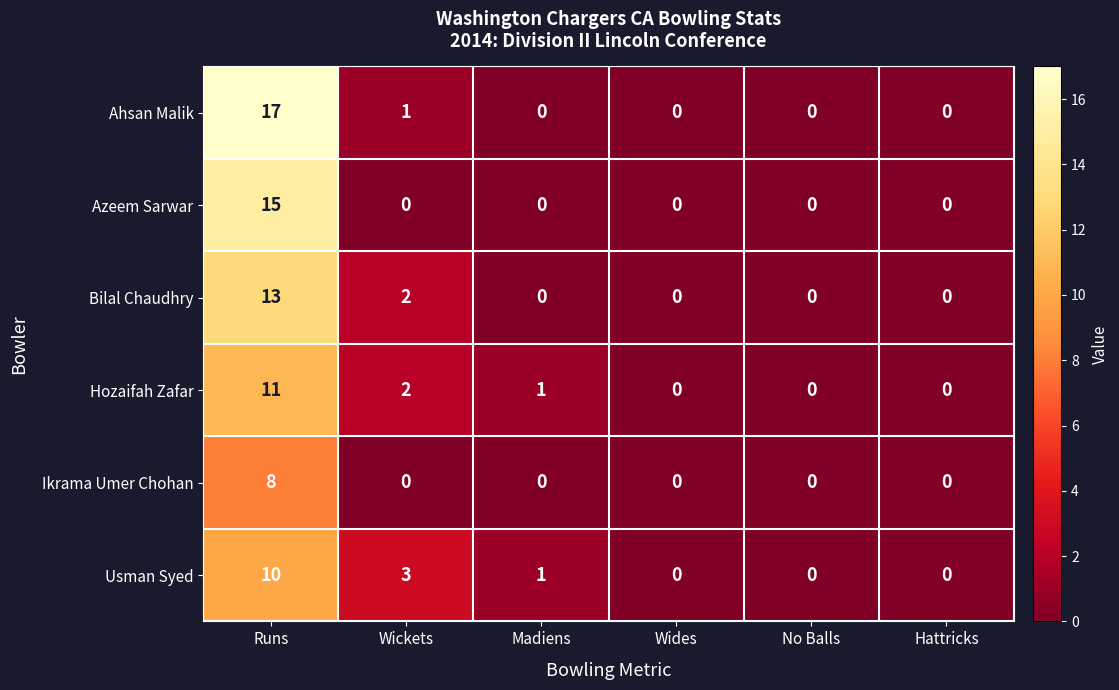

How many data points in Ahsan Malik are above 0?

2